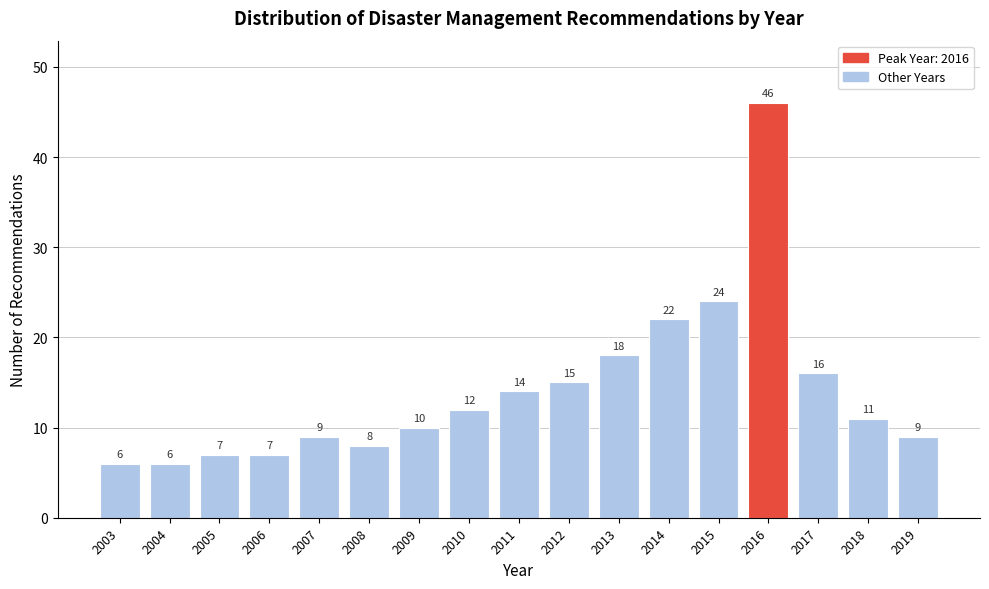

Reading right to left, list all the values displayed in this chart.

9	11	16	46	24	22	18	15	14	12	10	8	9	7	7	6	6